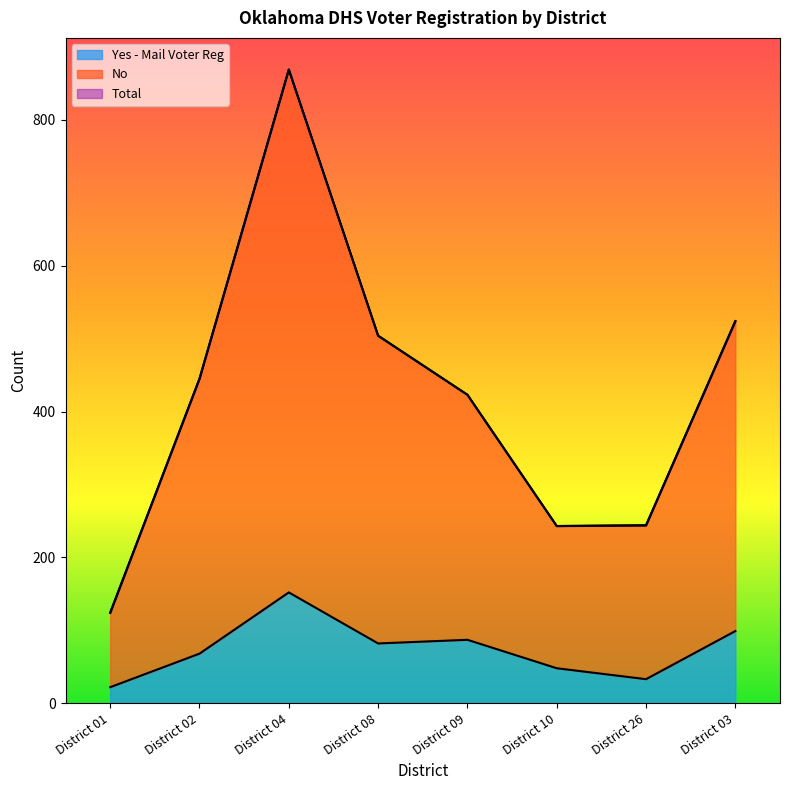

Rank the categories by Total value from lowest to highest.

District 01, District 10, District 26, District 09, District 02, District 08, District 03, District 04